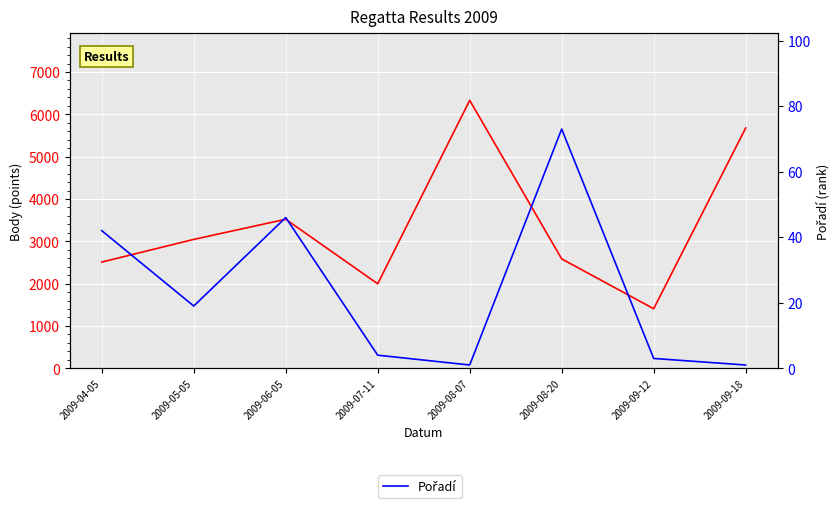

True or false: Body and Pořadí cross at least once.

False